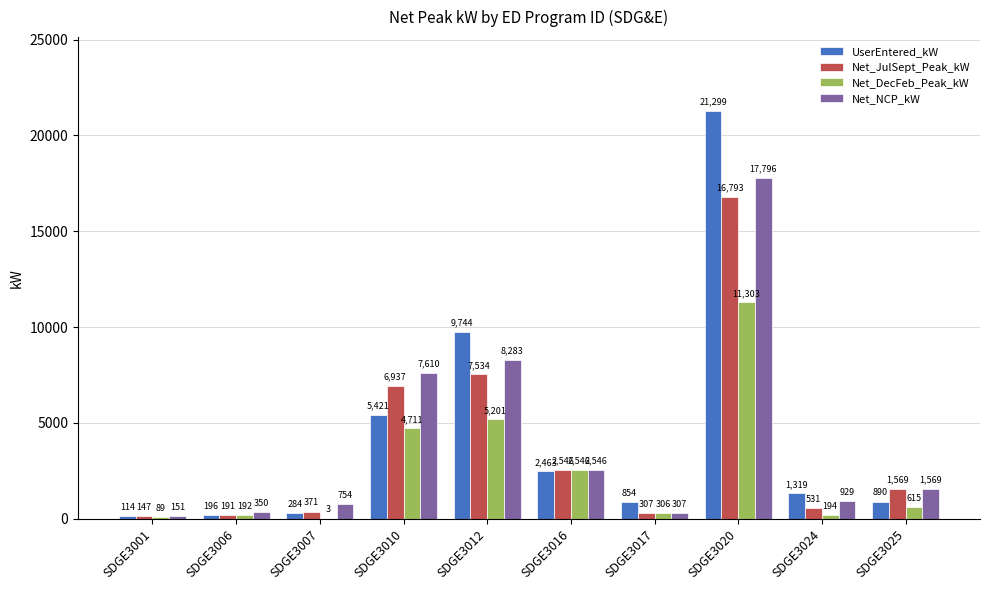

Which series has the largest total across all categories?

UserEntered_kW